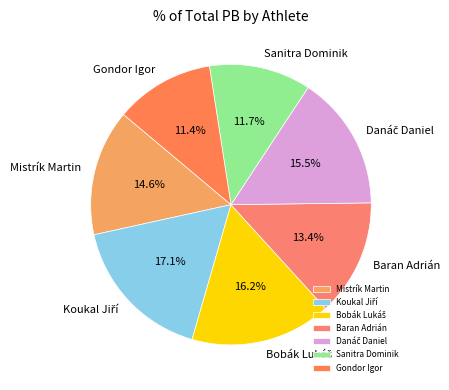

What portion of the pie excludes Sanitra Dominik?

88.3%